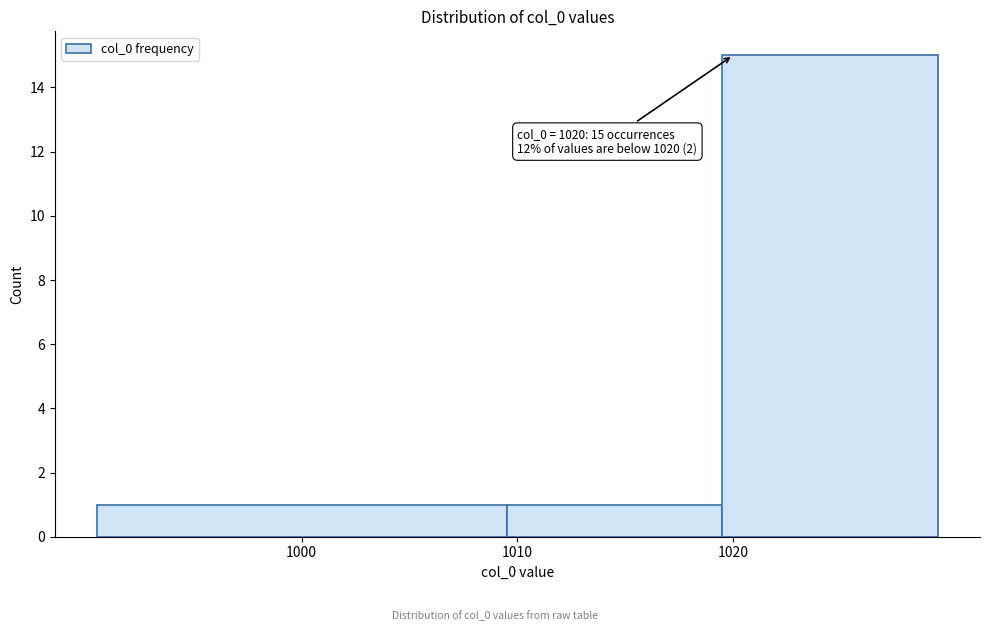

Which range on the x-axis has the tallest bar?

1019.5 to 1029.5